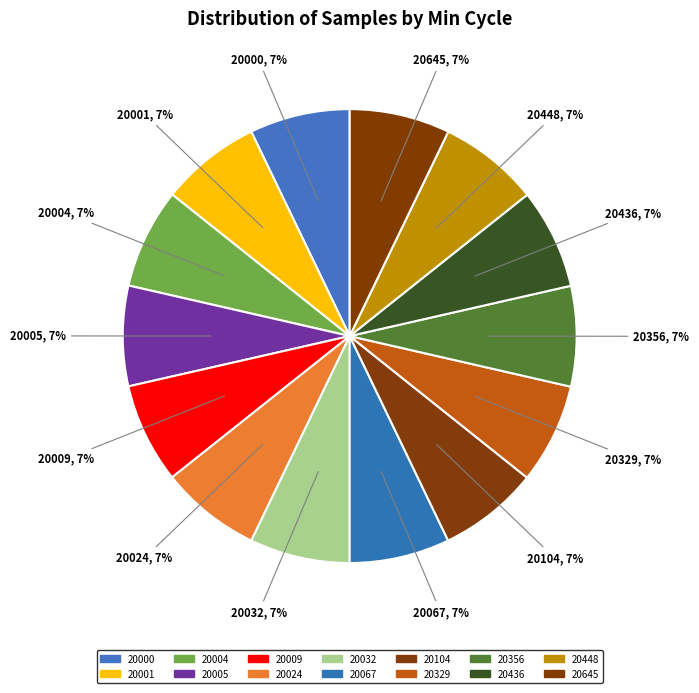

How many slices are in this pie chart?

14